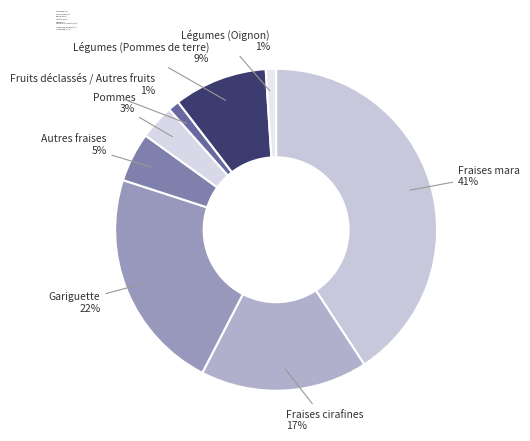

To the nearest percent, what is the difference between the largest and smallest slice percentages?

40%